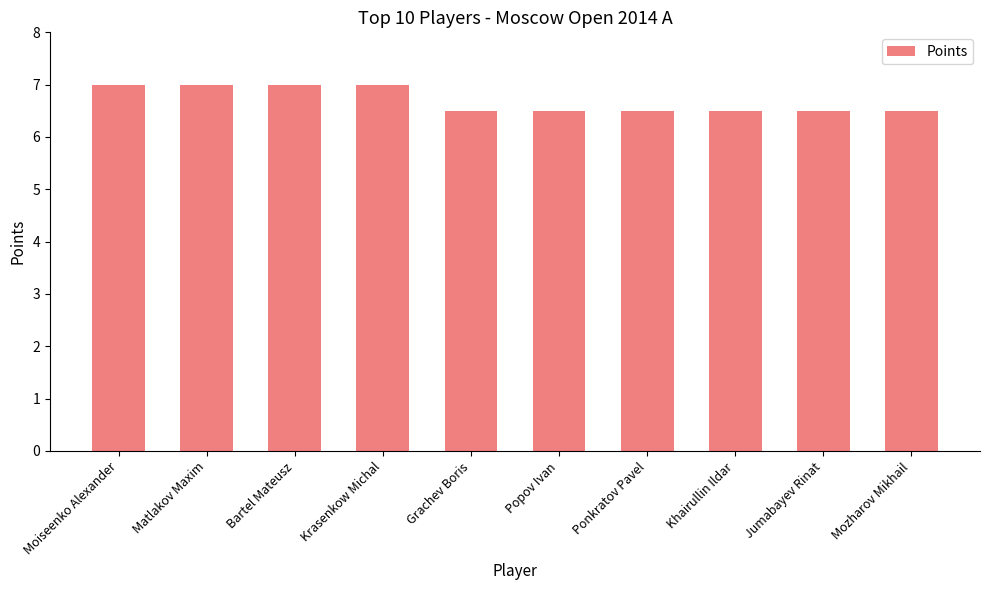

True or false: the data shows 6.5 at Ponkratov Pavel.

True